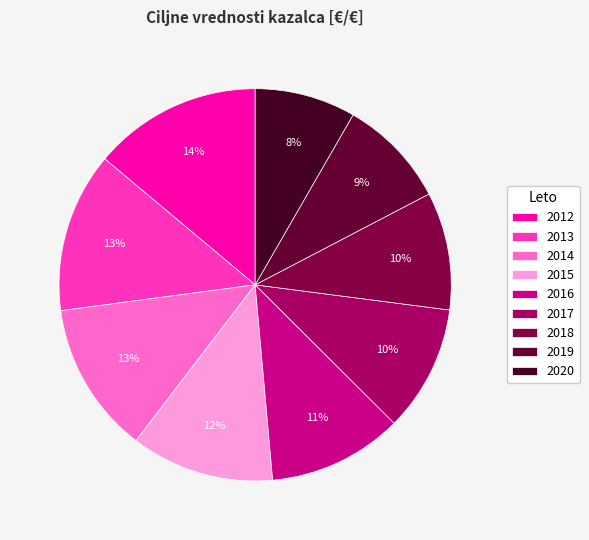

Do 2019 and 2018 together represent more than half of the pie?

No